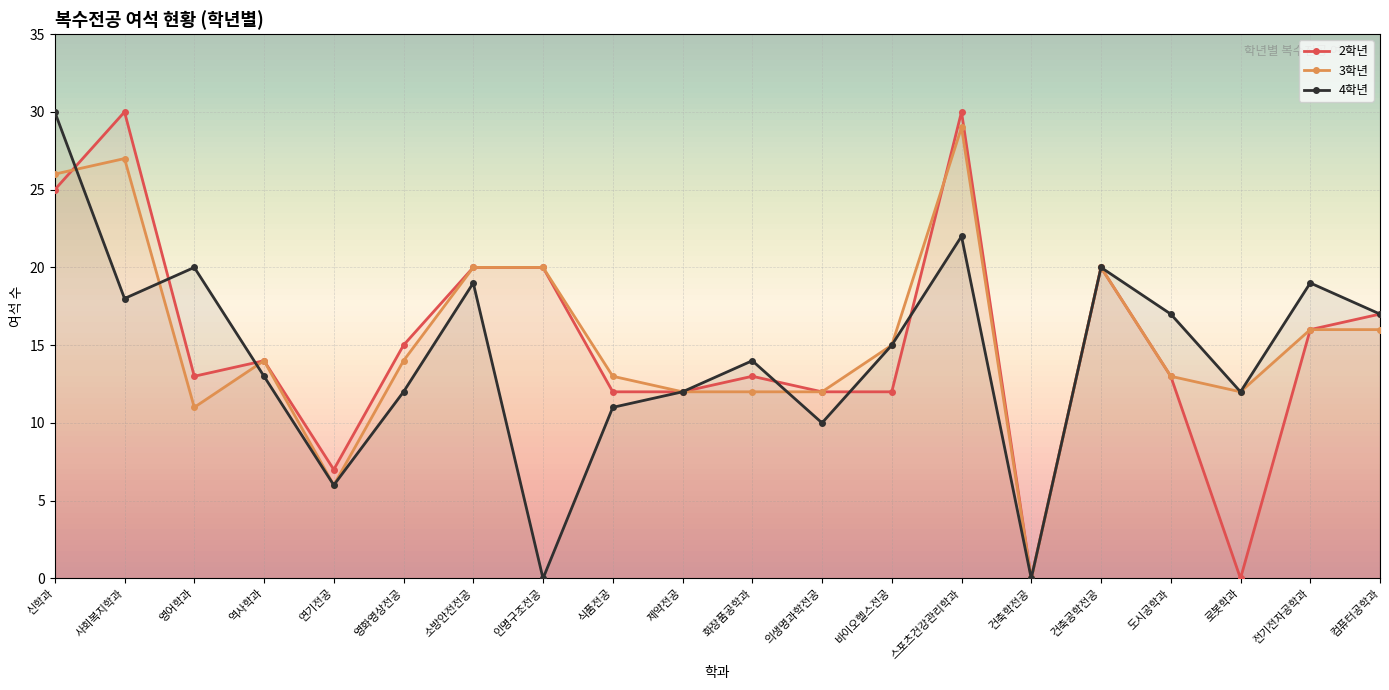

At which label is 2학년 closest to 15?

영화영상전공